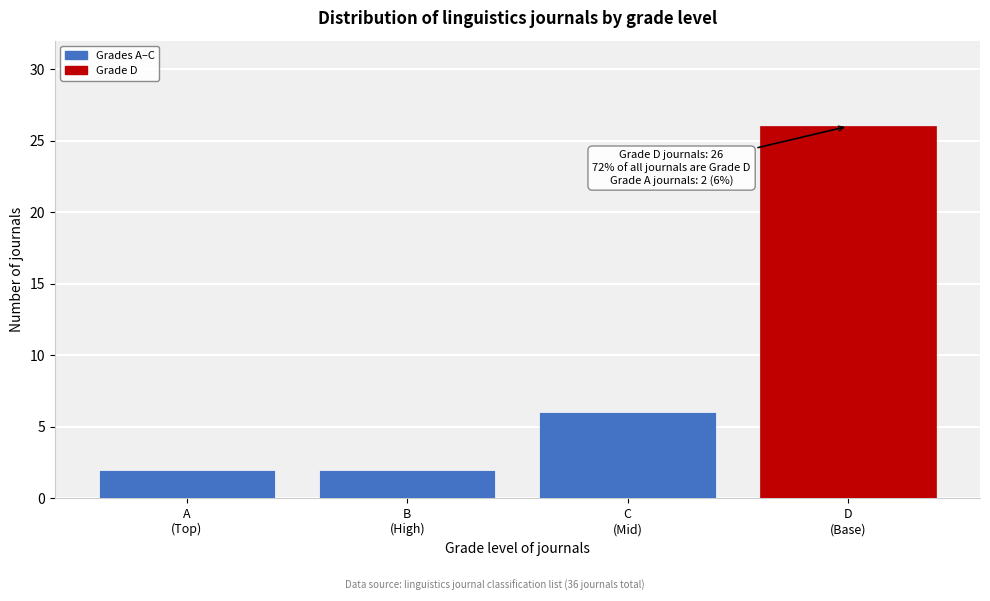

Reading left to right, extract all data points from this chart.

2	2	6	26